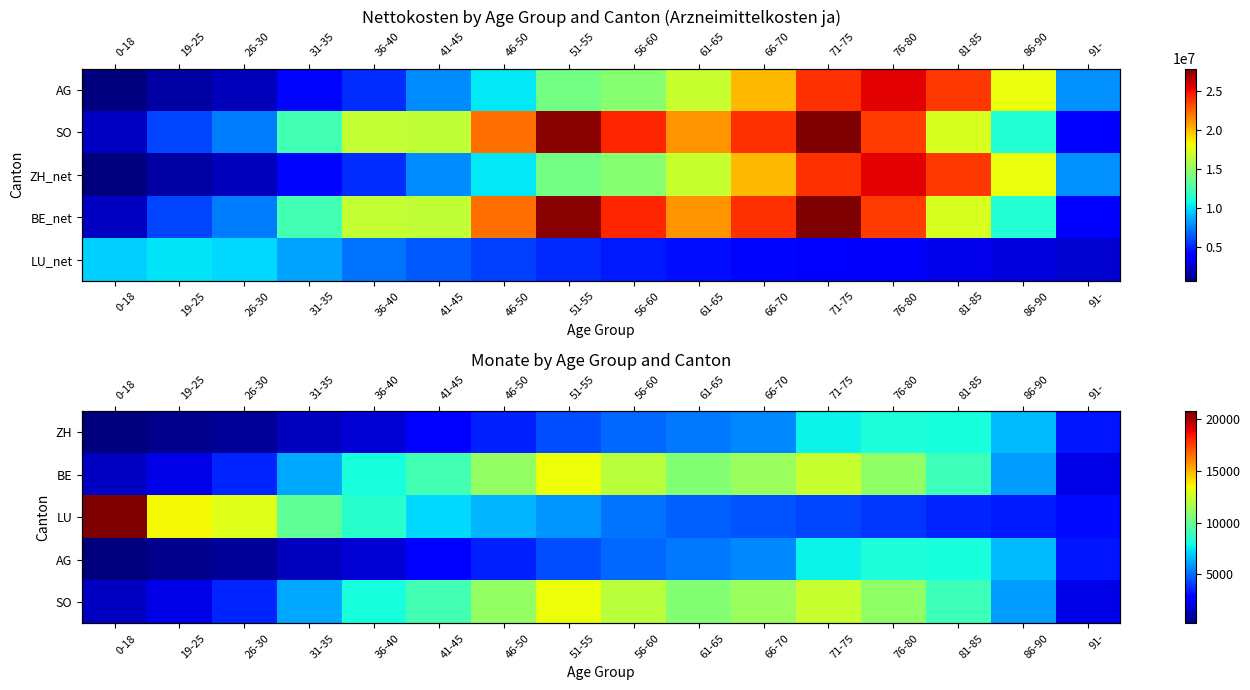

Is it true that SO equals 18916 at 56-60?

False